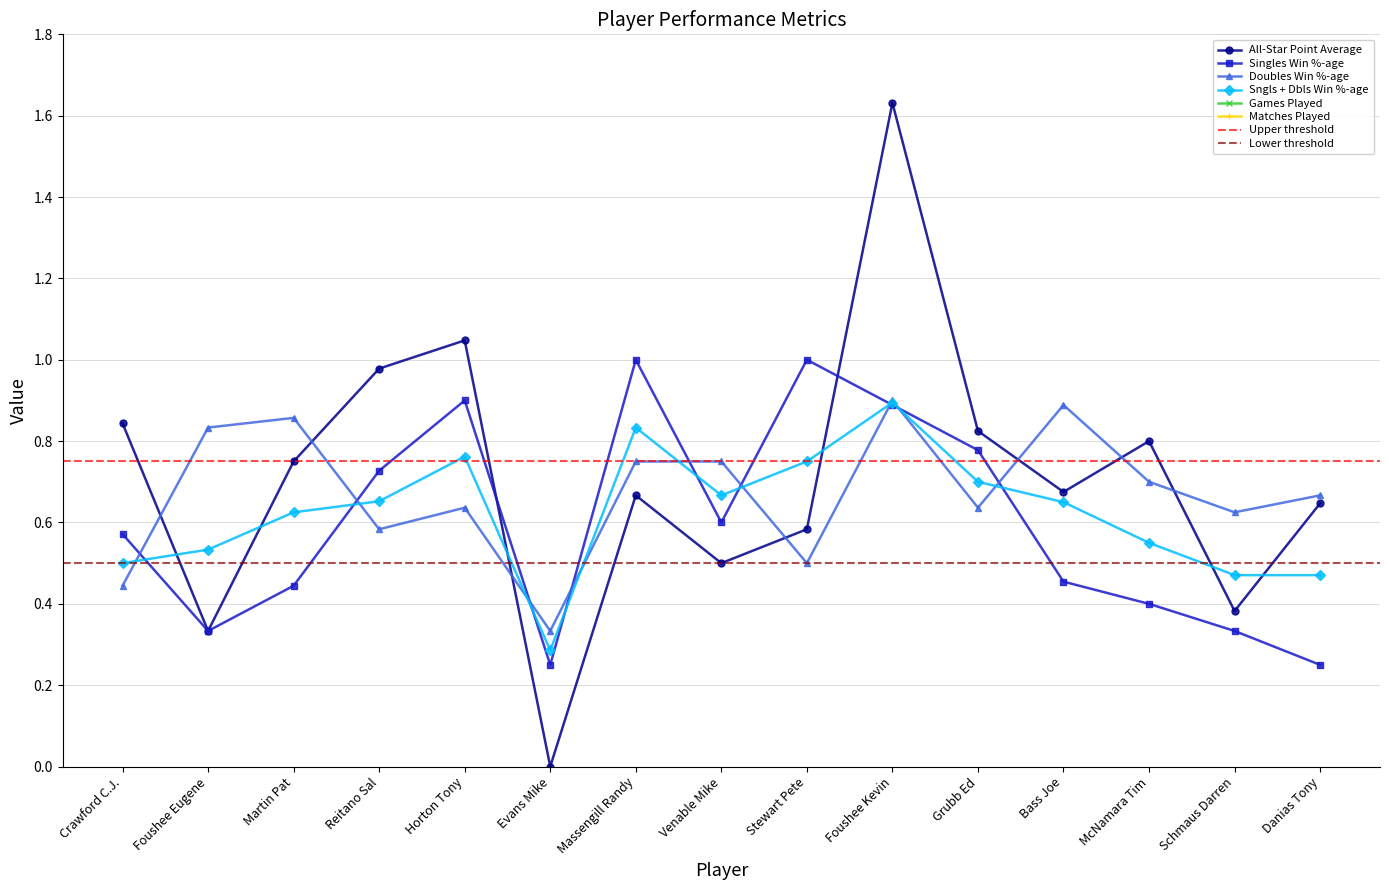

List the labels in order of Doubles Win %-age value, largest first.

Foushee Kevin, Bass Joe, Martin Pat, Foushee Eugene, Massengill Randy, Venable Mike, McNamara Tim, Danias Tony, Horton Tony, Grubb Ed, Schmaus Darren, Reitano Sal, Stewart Pete, Crawford C.J., Evans Mike